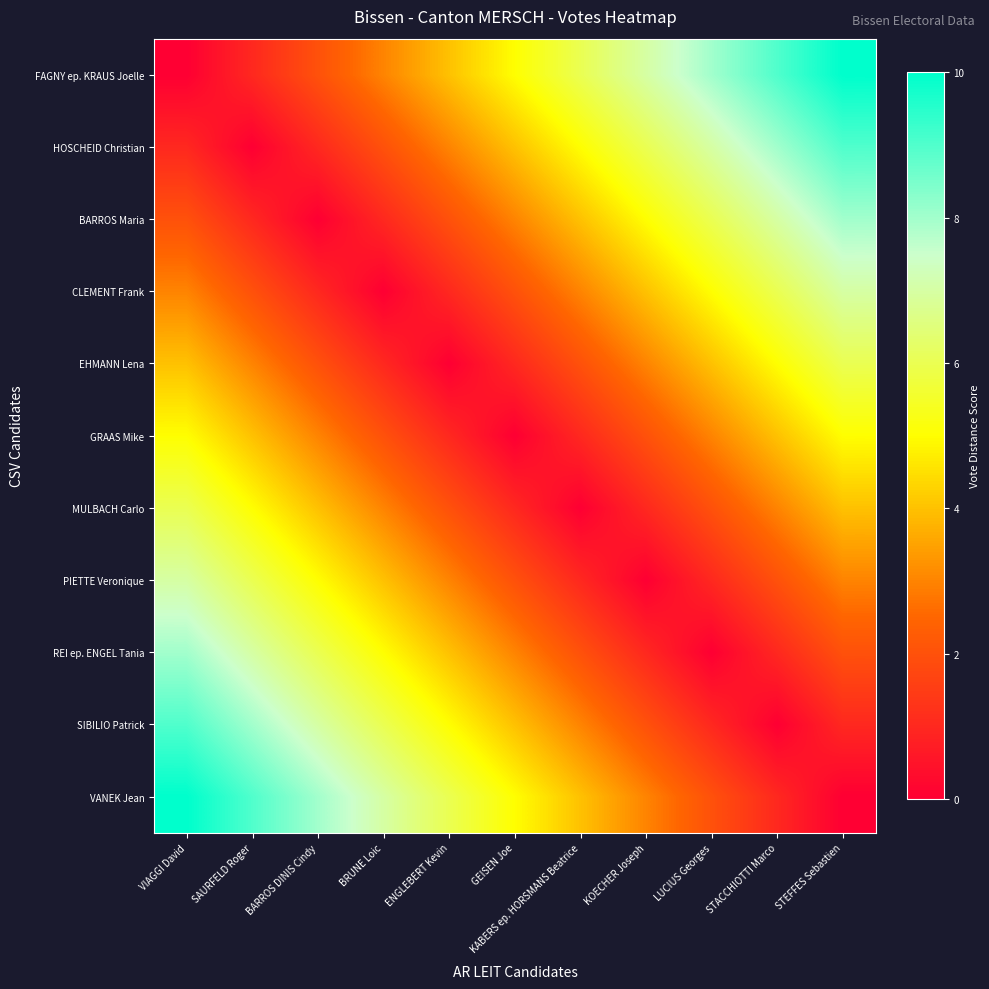

Which series has the largest total across all categories?

FAGNY ep. KRAUS Joelle